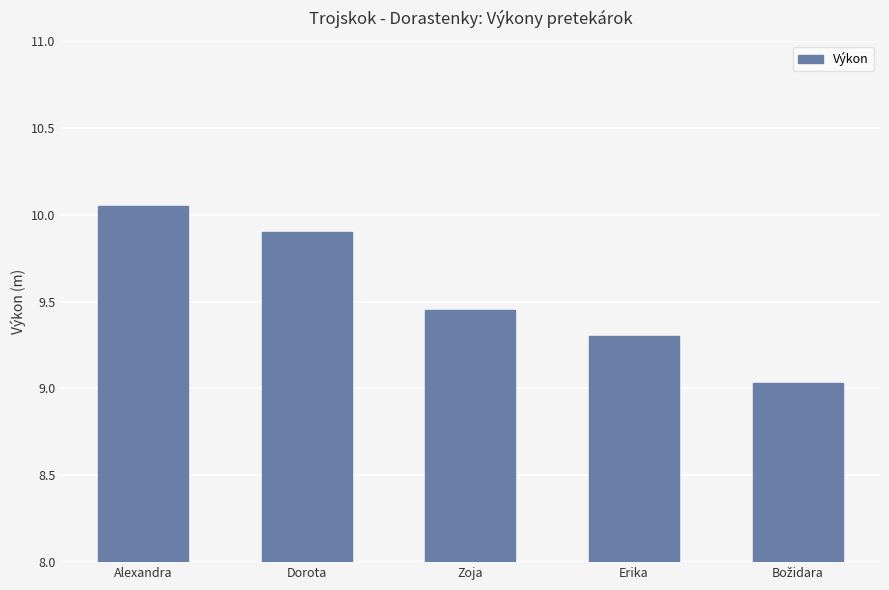

At which category does the chart reach its peak across all series?

Alexandra